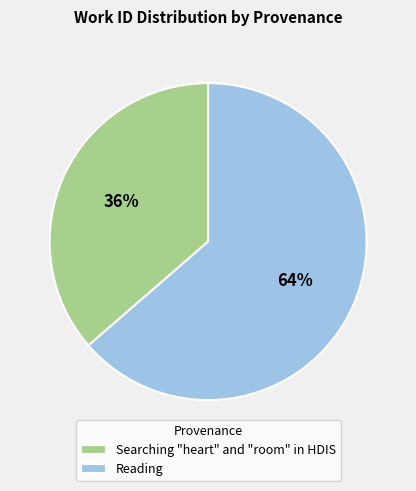

To the nearest percent, what is the average slice percentage?

50%